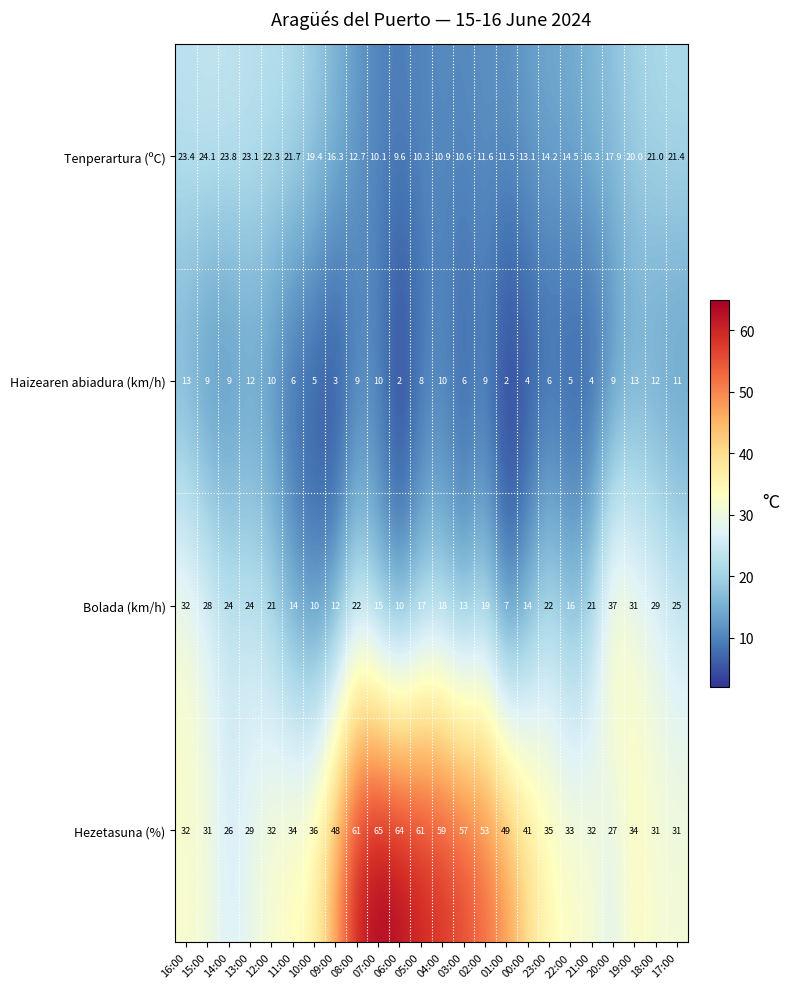

What is the difference between the maximum and minimum values in the Tenperartura (ºC) series?

14.5